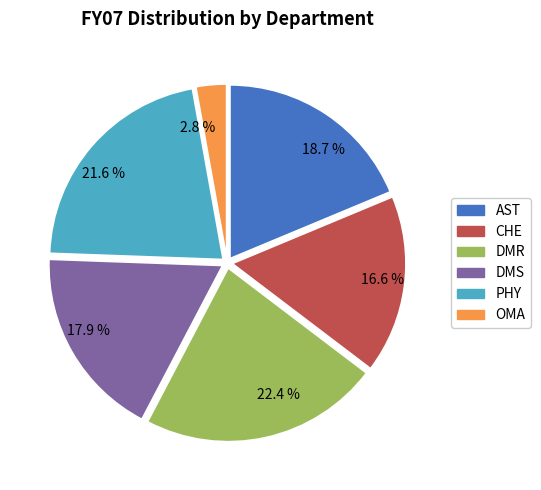

What is the ratio of the value at DMR to the value at DMS?

1.3